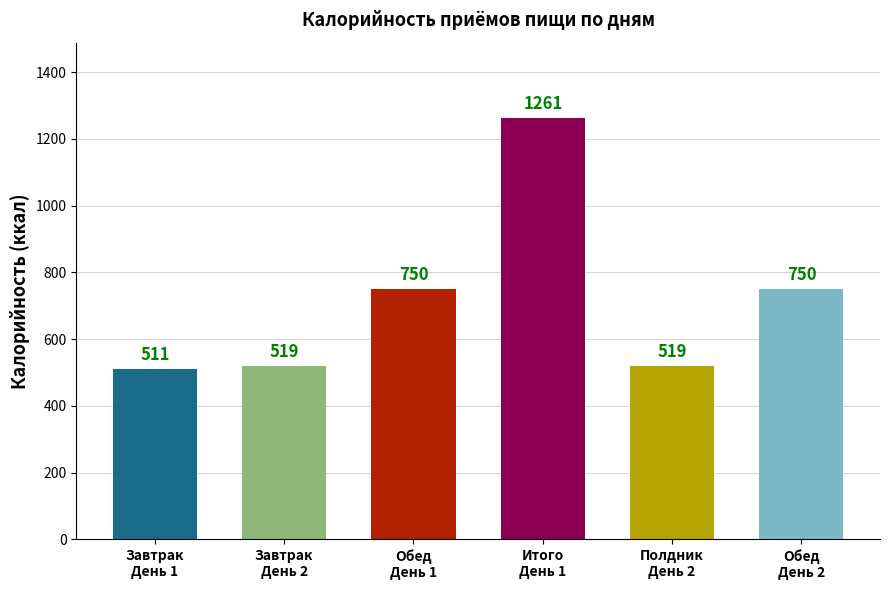

True or false: the data shows 750 at Обед
День 2.

True